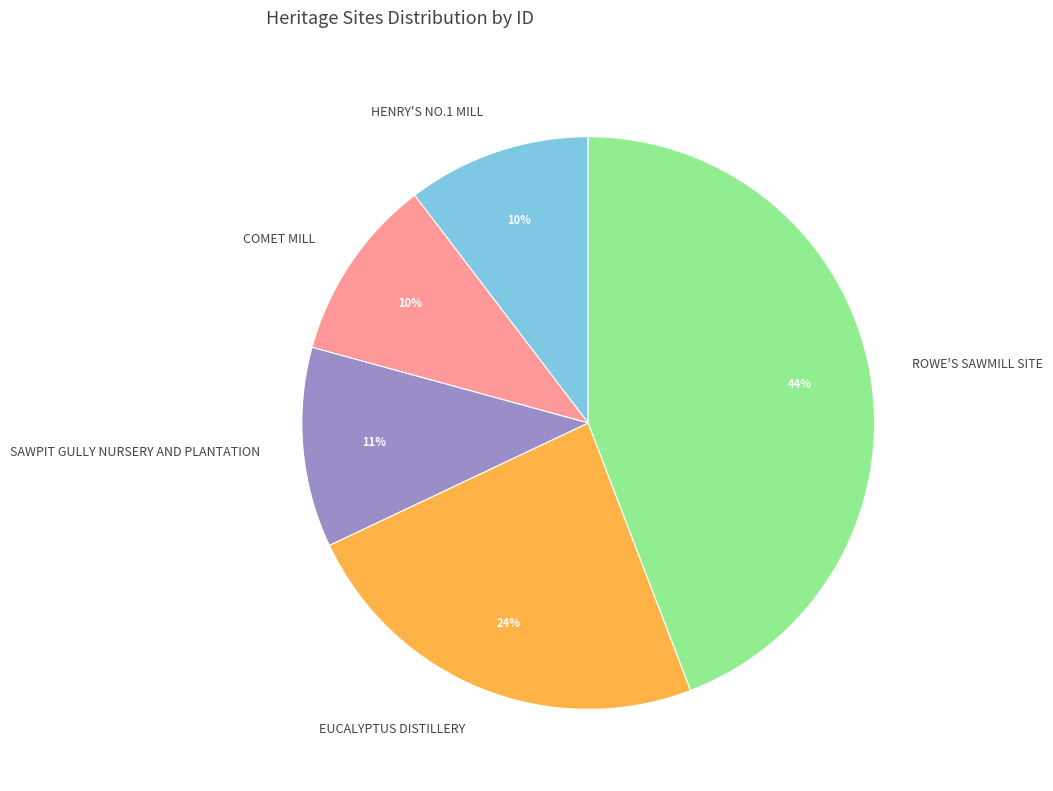

To the nearest percent, what is the average slice percentage?

20%